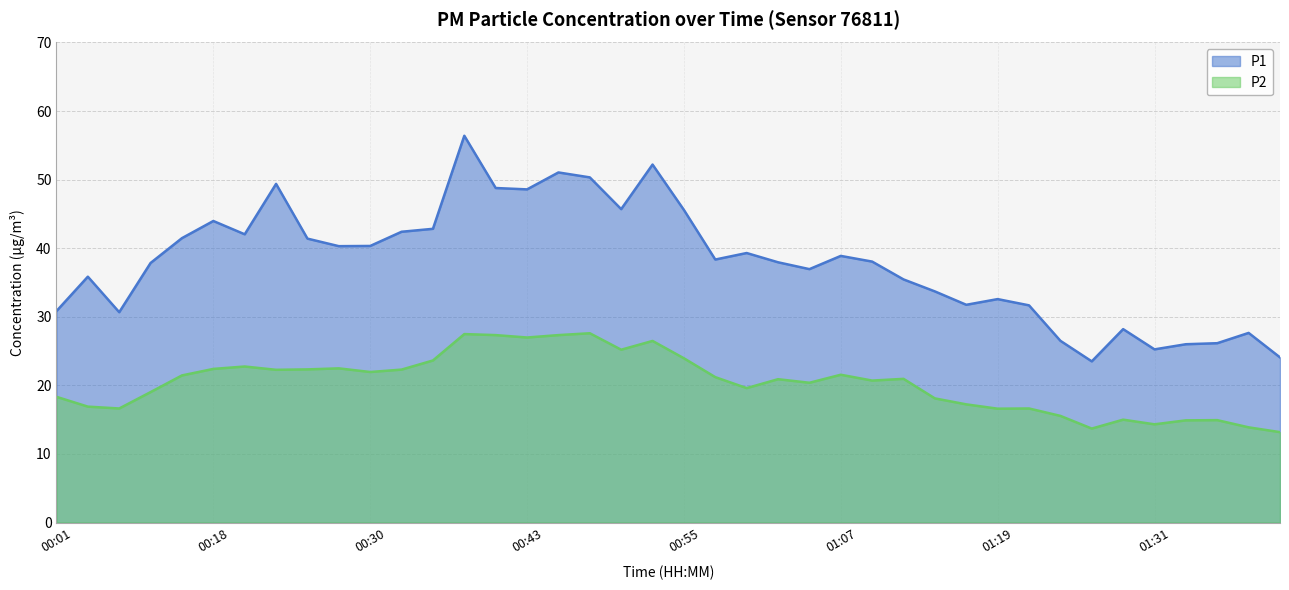

Where is P2 nearest to the value 20?

01:05